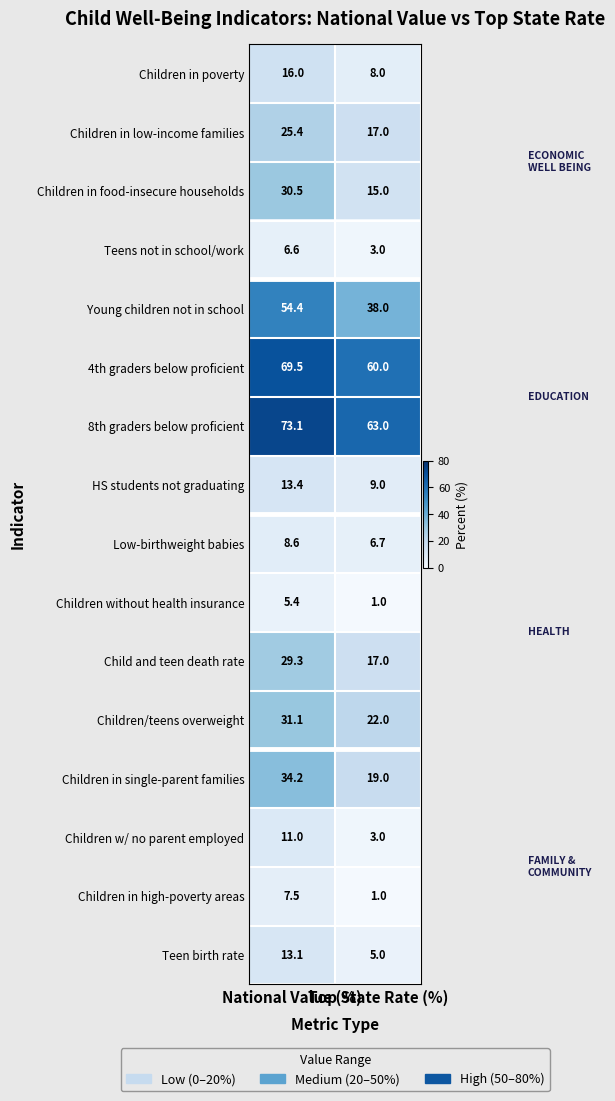

What is the difference between the maximum and minimum values in the Children in high-poverty areas series?

6.5